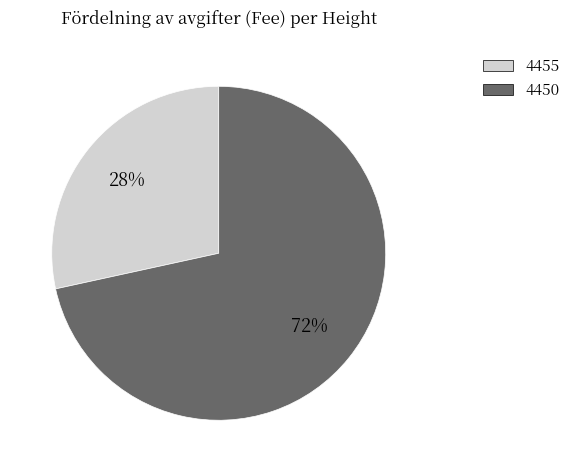

To the nearest percent, what is the combined percentage of 4455 and 4450?

100%